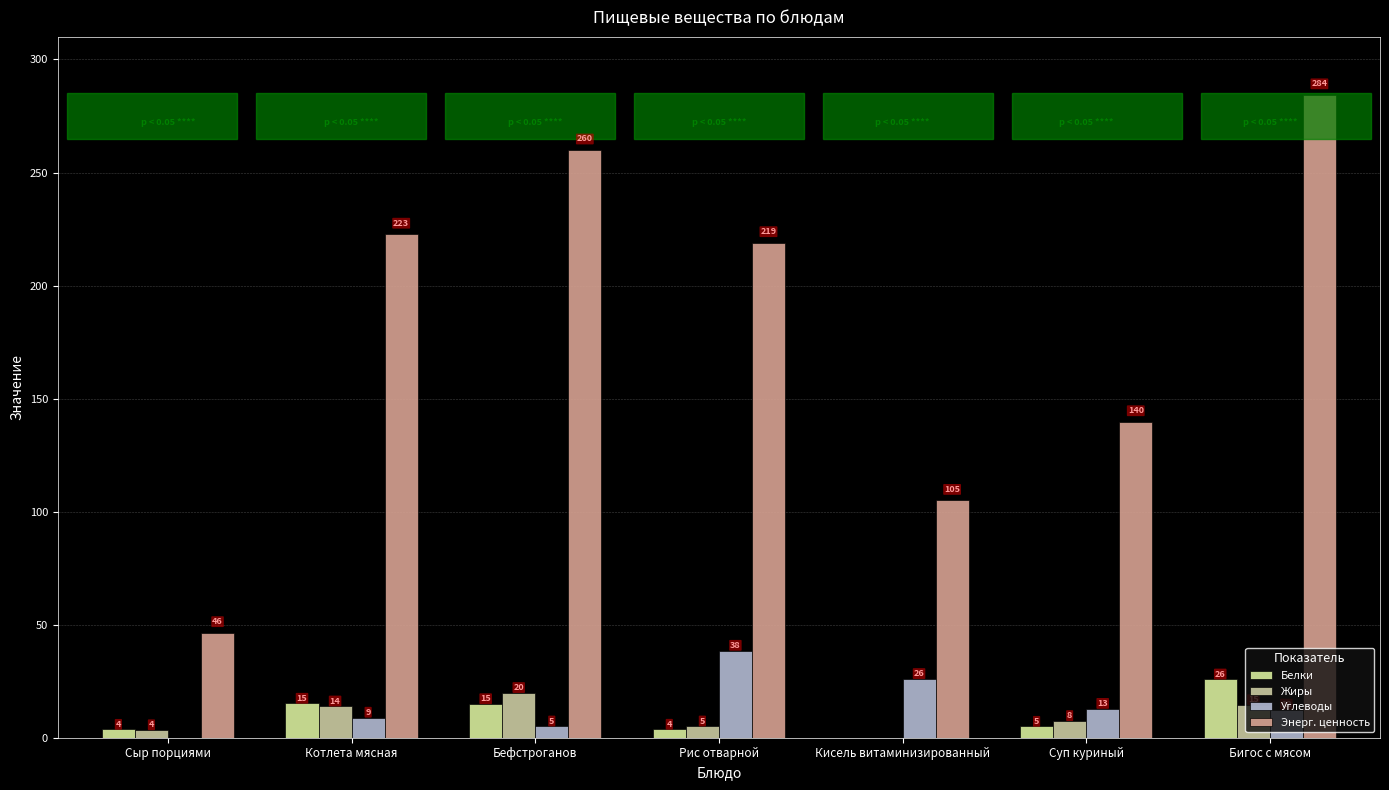

What is the sum of the Жиры values at Бигос с мясом and Сыр порциями?

18.2